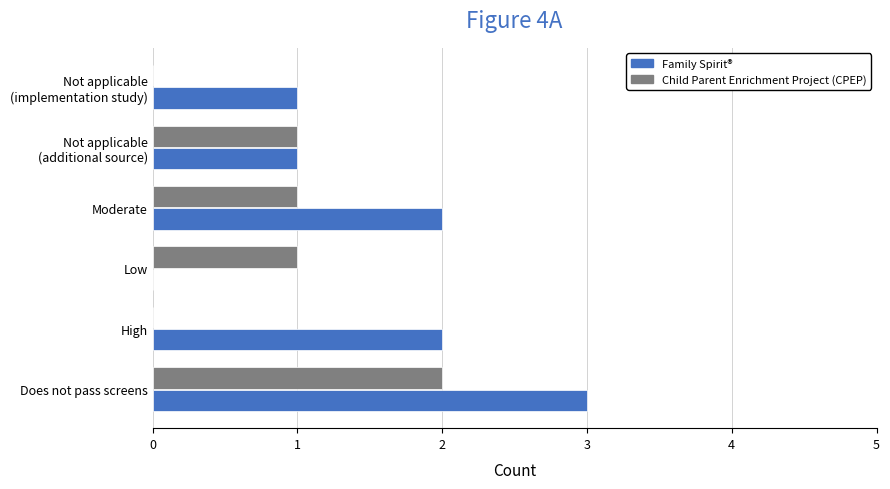

How many distinct data groups are displayed?

2